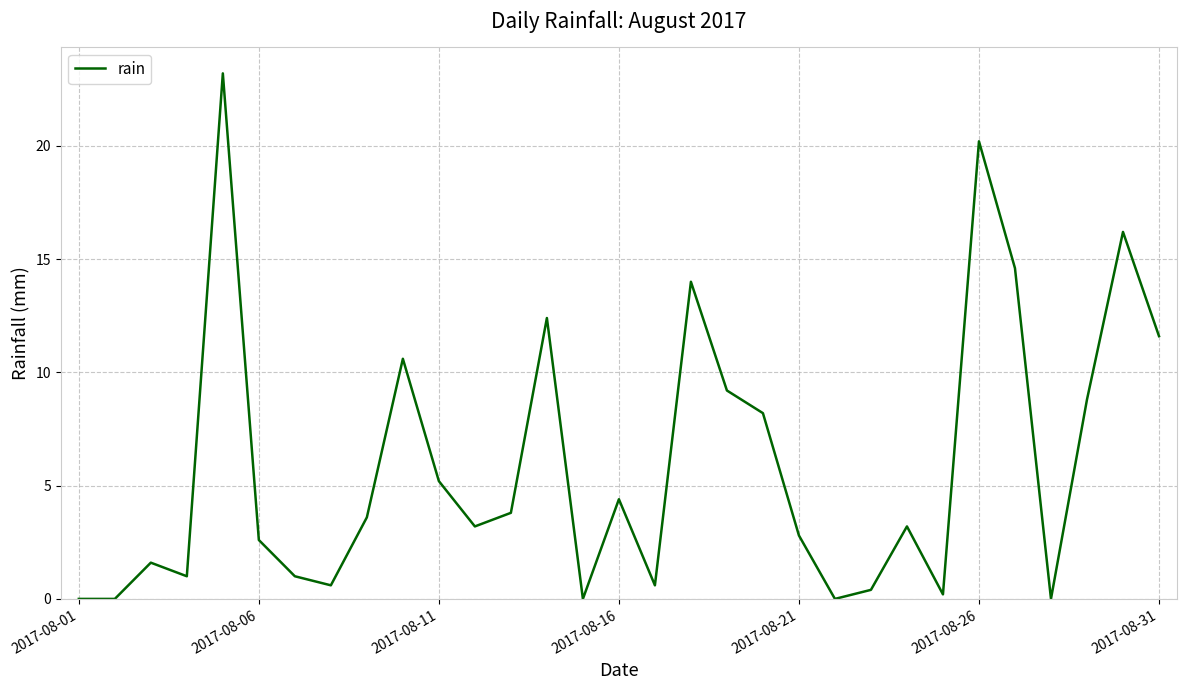

Count the number of categories in the chart.

31